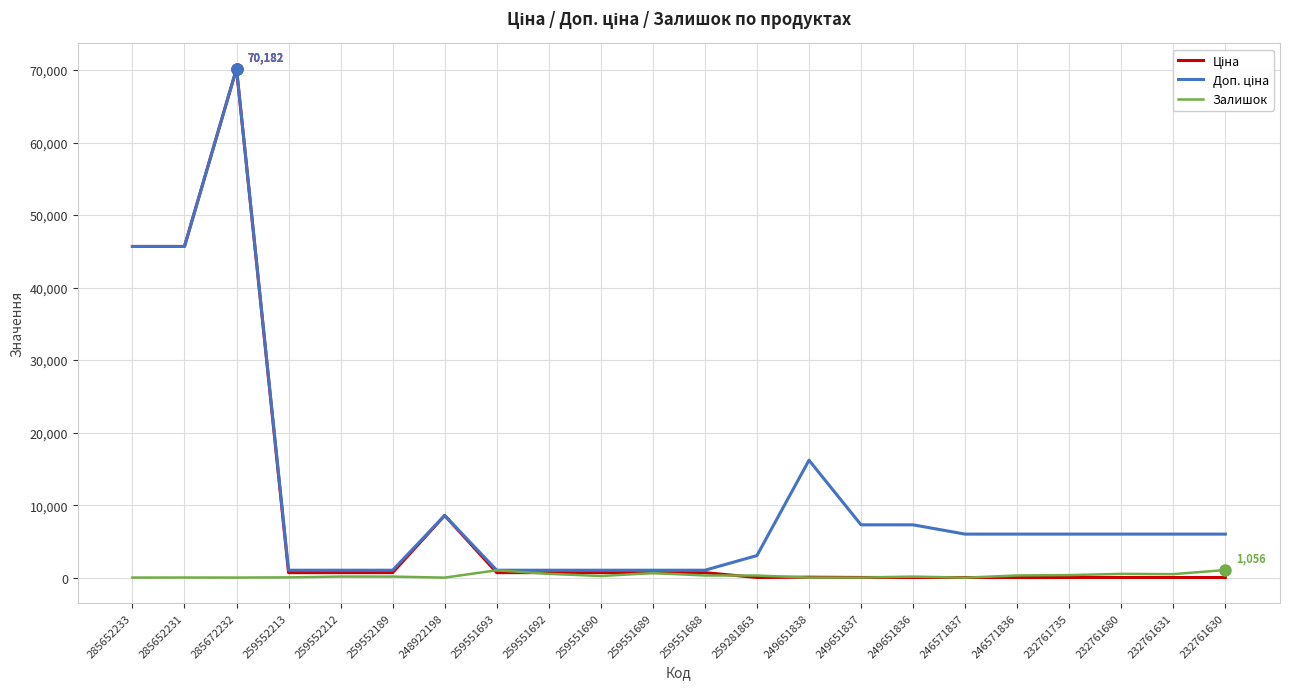

What is the maximum value shown in the chart?

70181.6